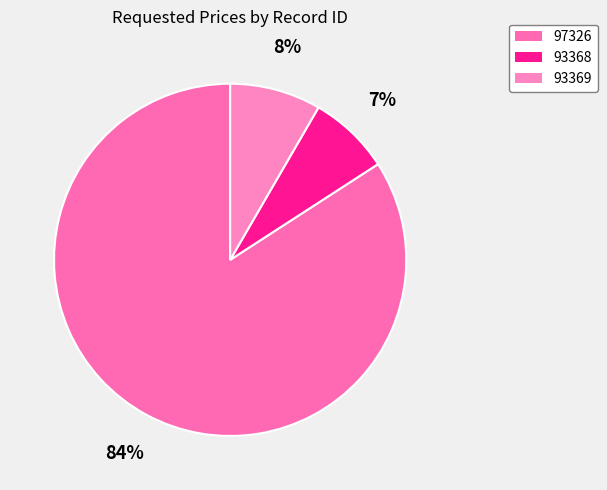

Between 97326 and 93368, which is larger?

97326